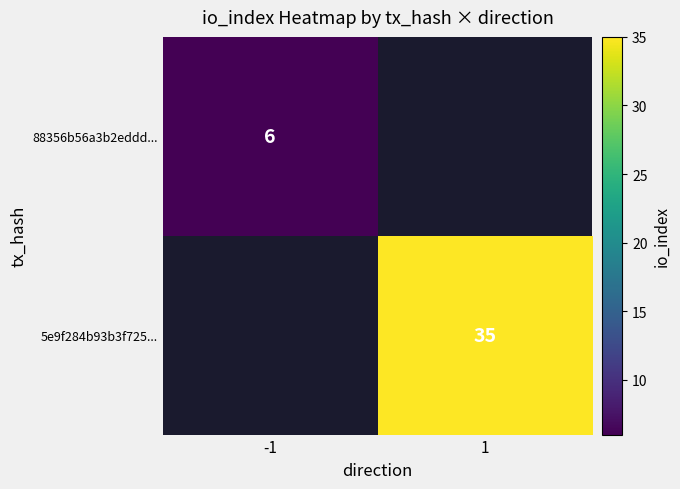

True or false: 88356b56a3b2eddd... has a value of 6 at -1.

True